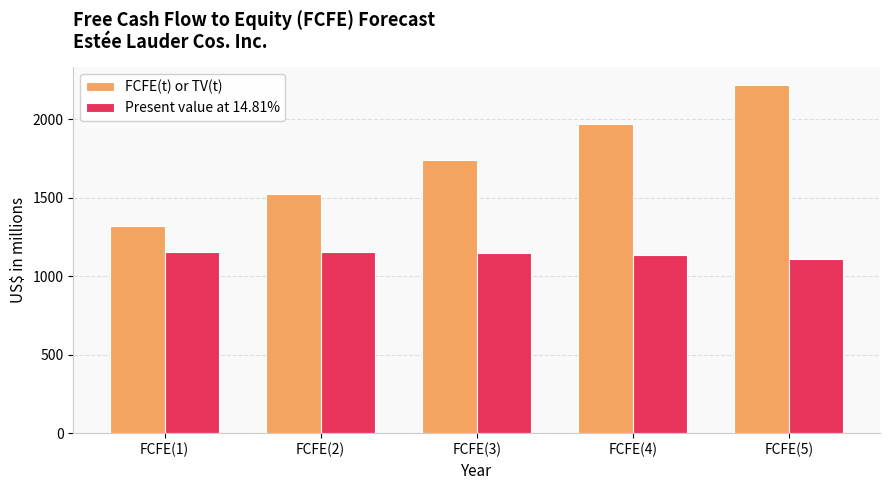

How many bars are there in total?

10